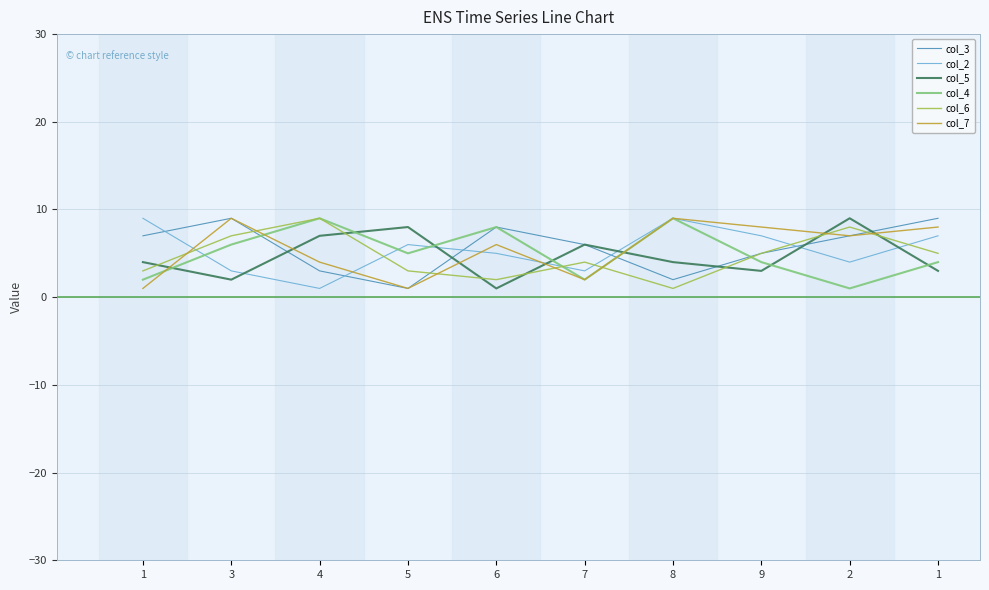

At which category does col_5 reach its first local peak?

5